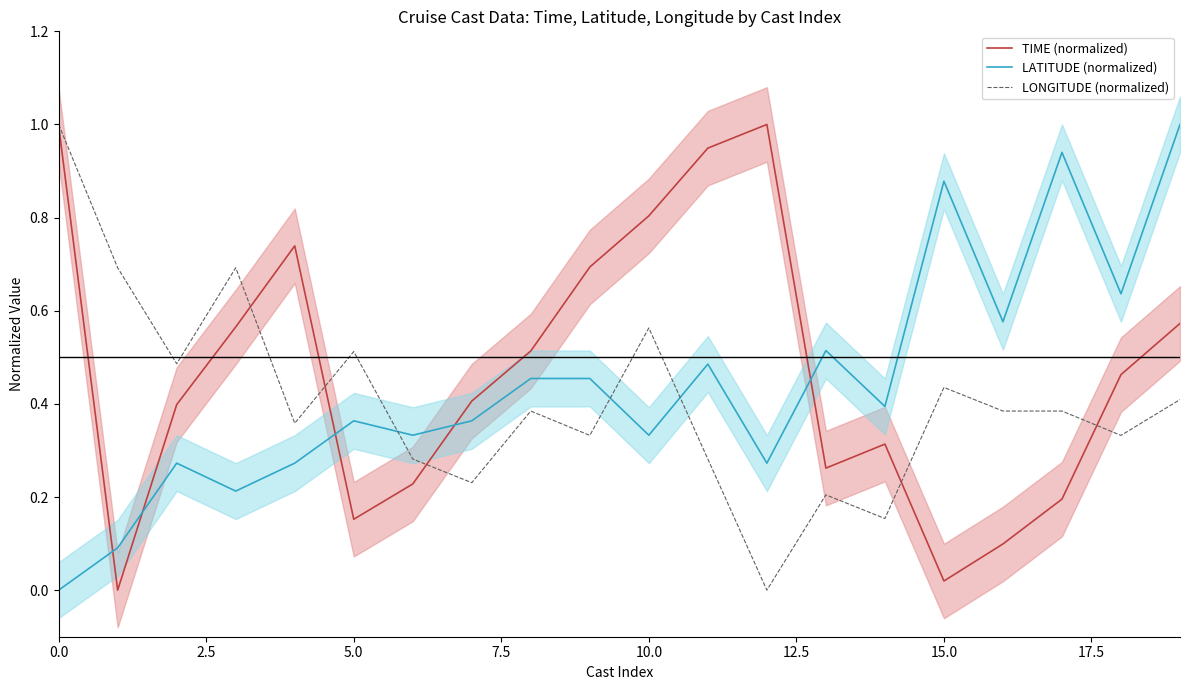

At which label does LATITUDE (normalized) reach its peak?

19